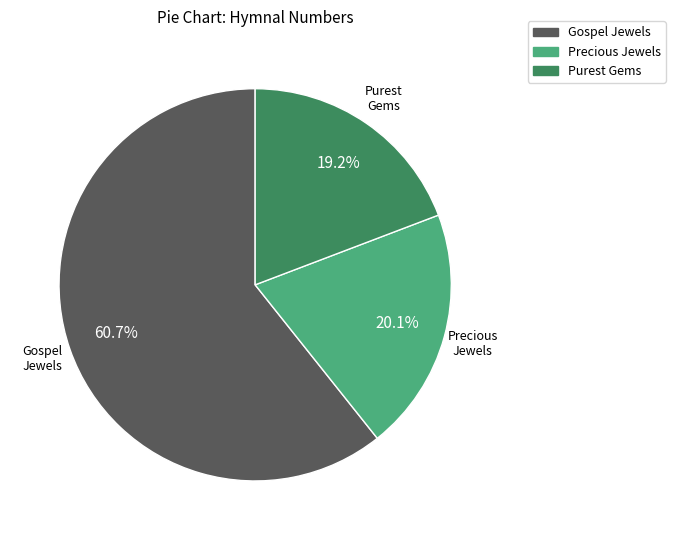

Which slice is the largest?

Gospel Jewels